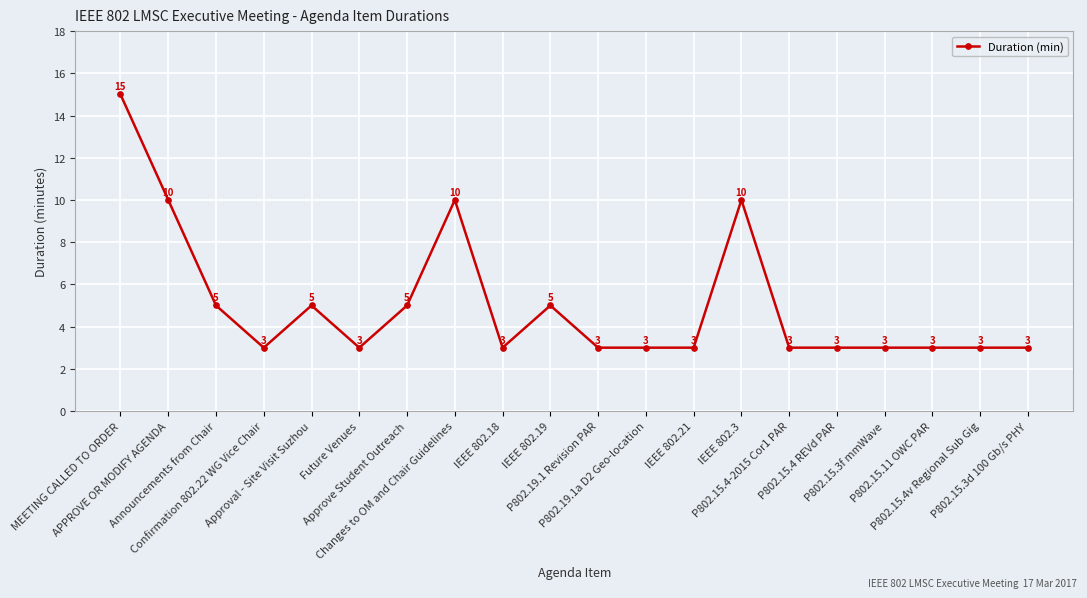

What is the value of the 6th point from the left?

3